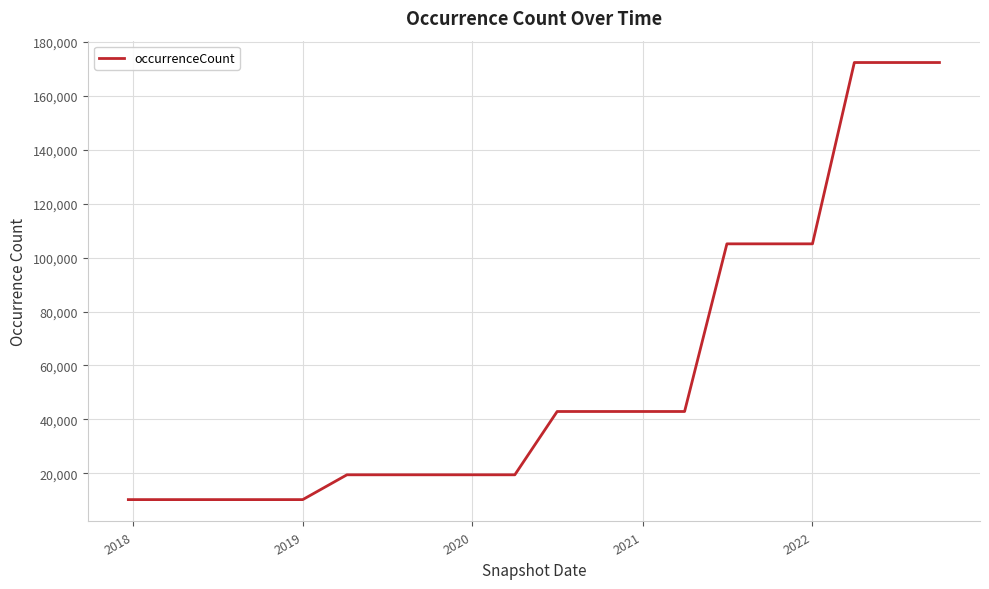

What is the difference between the second highest and second lowest values?

162240